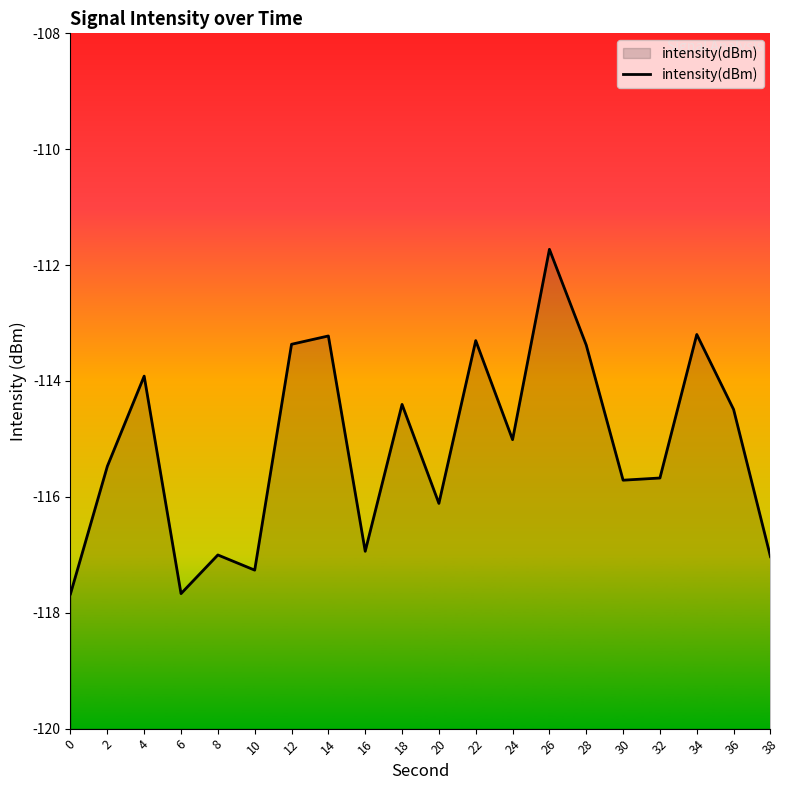

Reading right to left, what are all the values shown in this chart?

-117.0	-114.5	-113.2	-115.7	-115.7	-113.4	-111.7	-115.0	-113.3	-116.1	-114.4	-116.9	-113.2	-113.4	-117.3	-117.0	-117.7	-113.9	-115.5	-117.7